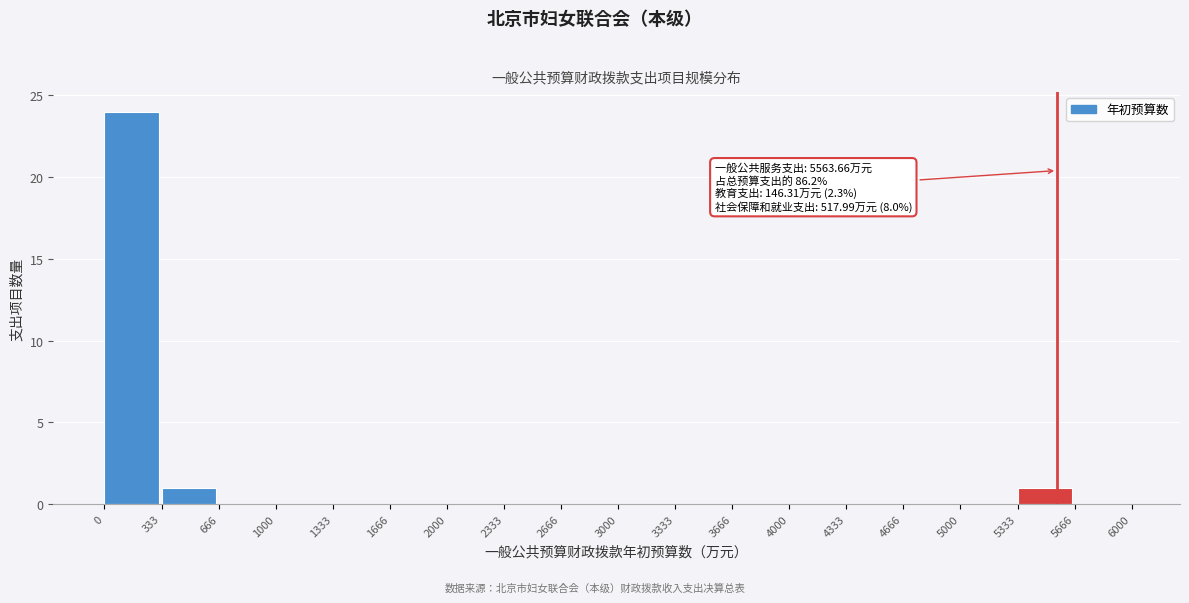

Which range on the x-axis has the tallest bar?

0 to 333